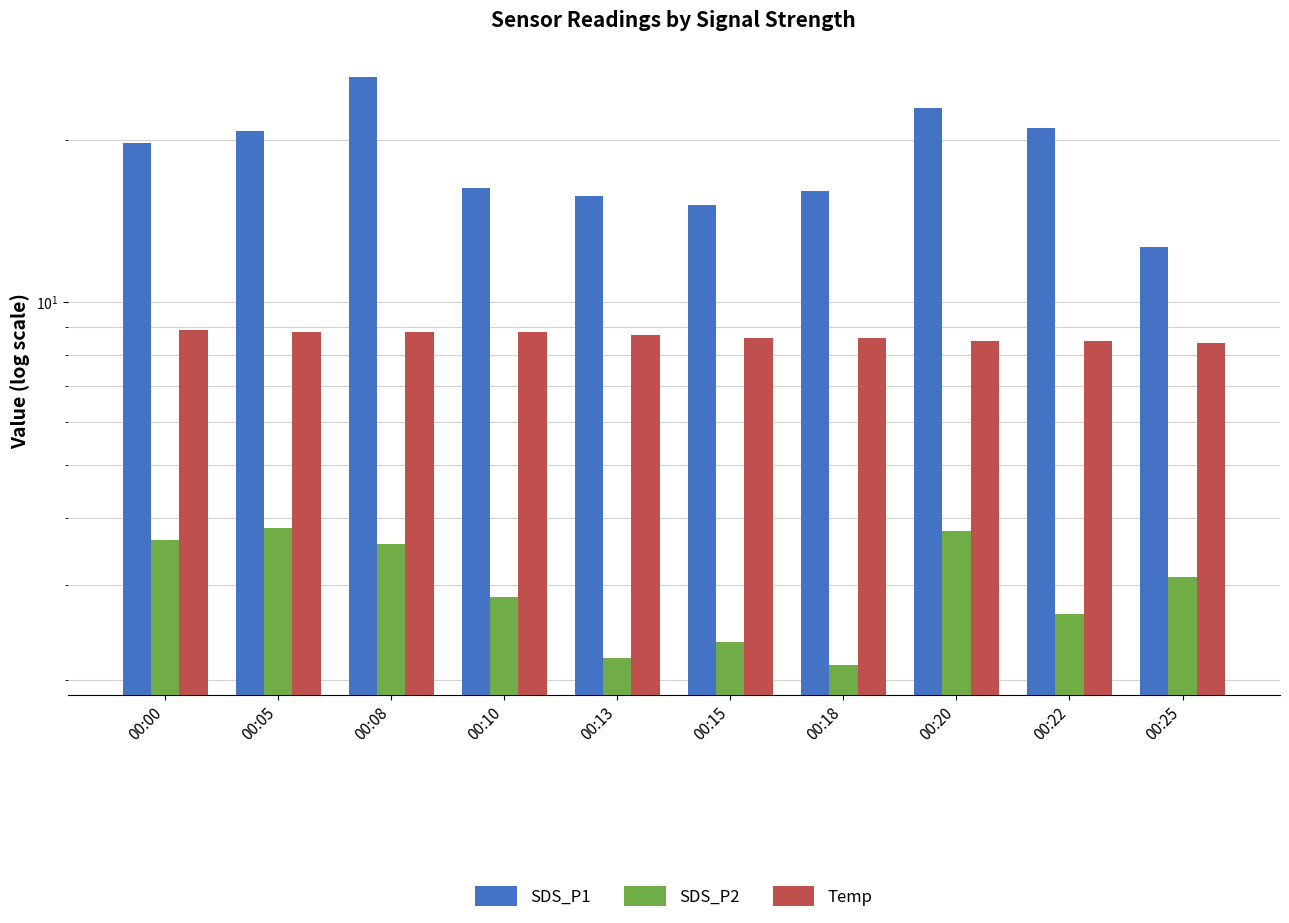

Where does the SDS_P2 series first go above 3?

00:00